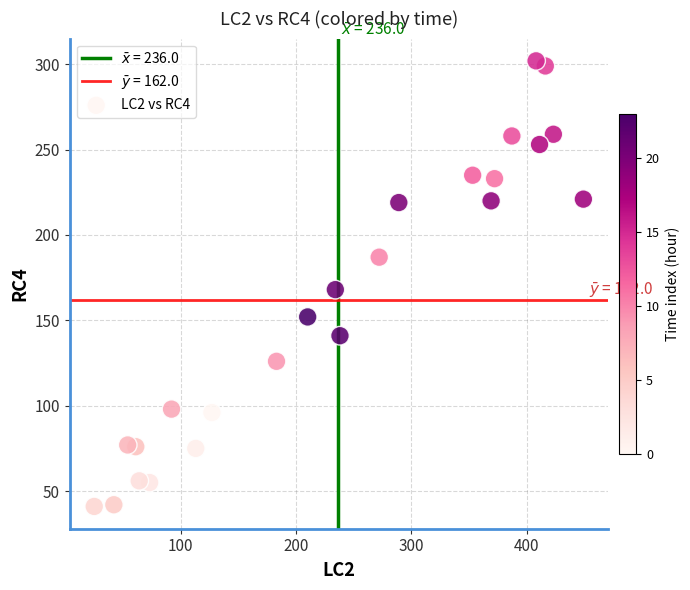

What Y value in the scatter plot is closest to 171?

168